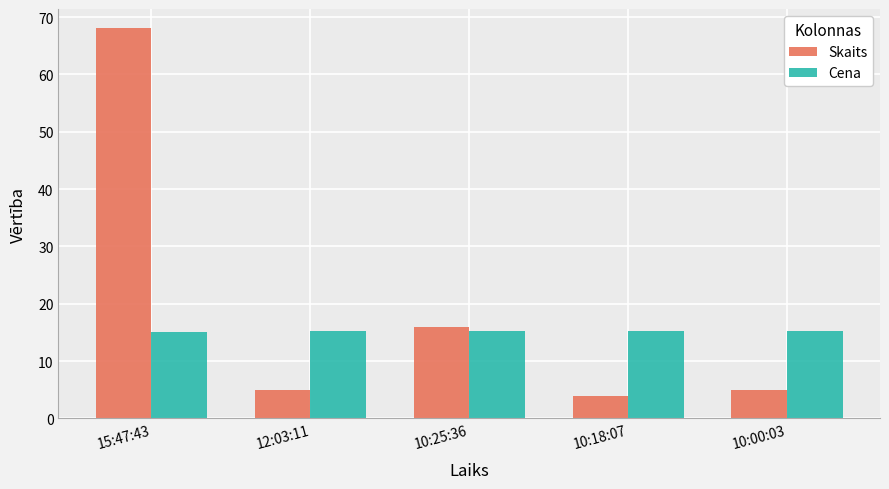

What is the difference between the maximum and minimum values in the Skaits series?

64.0